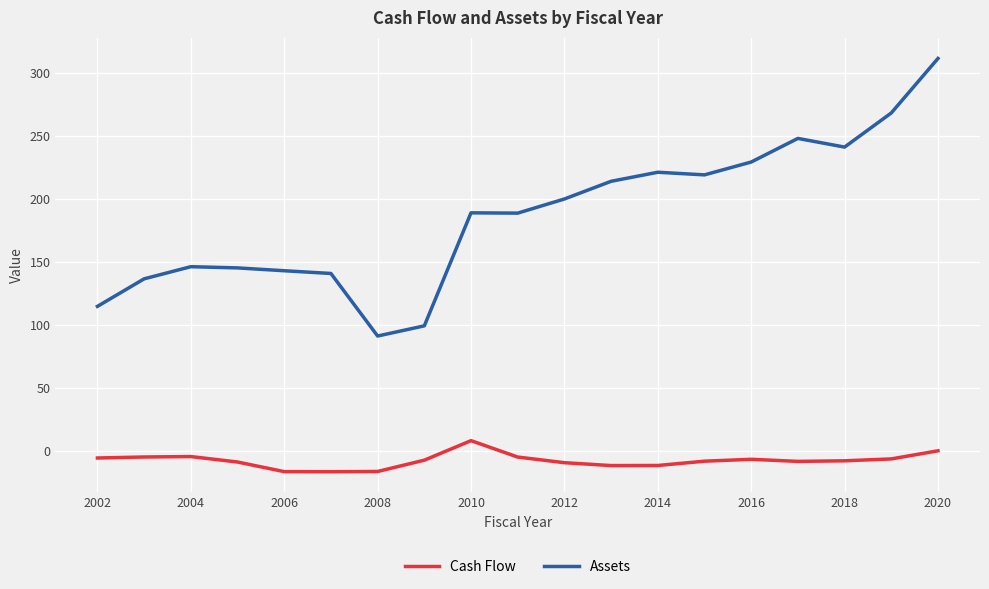

Rank the series by their average value, from lowest to highest.

Cash Flow, Assets